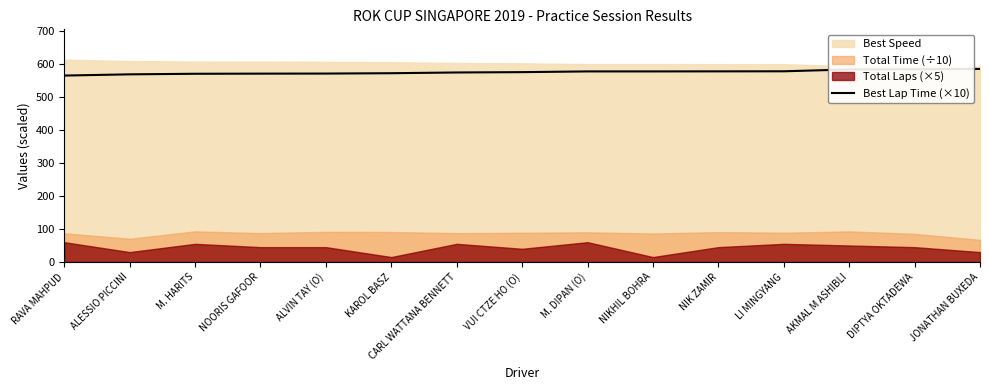

What is the value of the 9th point from the left?

576.9